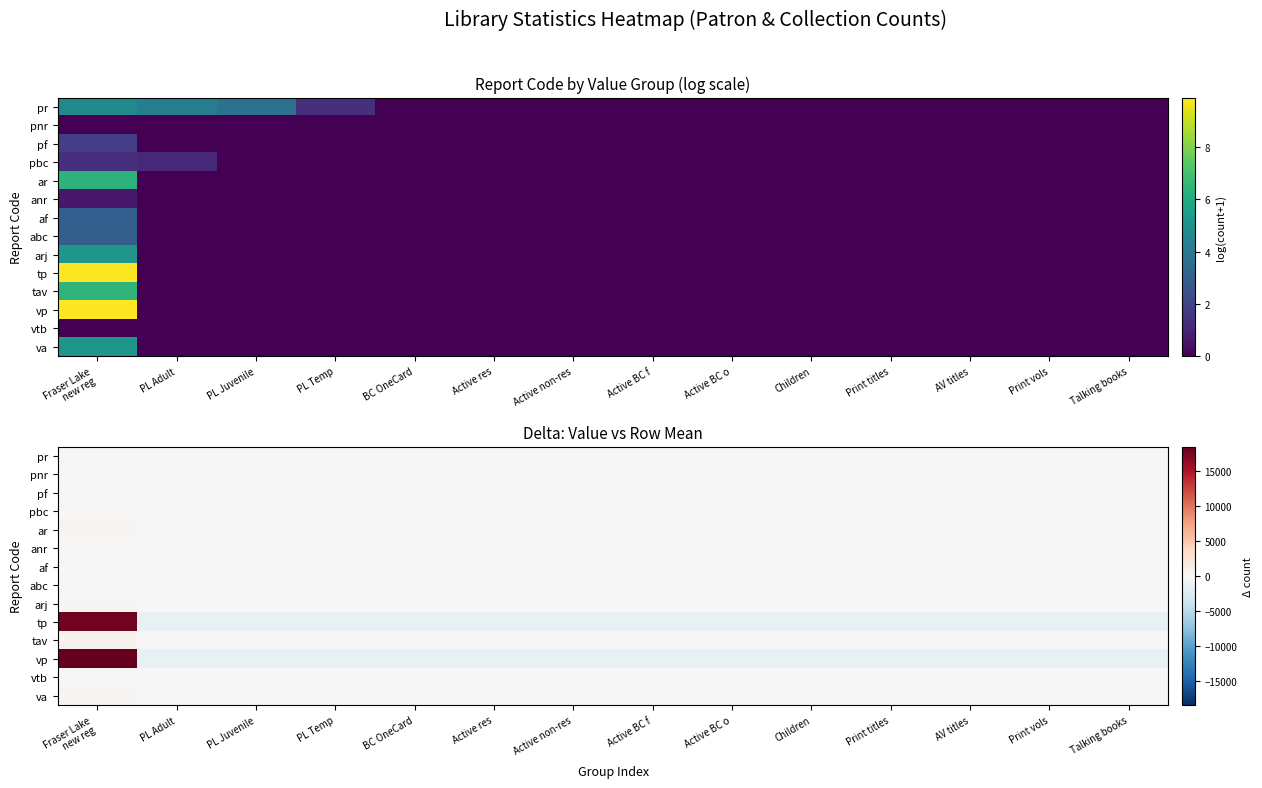

Which label corresponds to the smallest value in the chart?

PL Adult